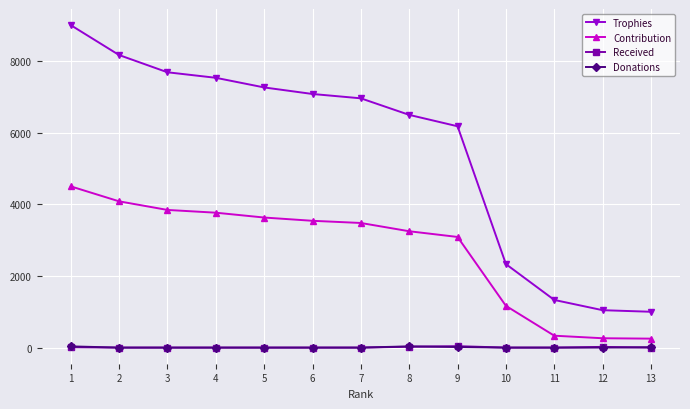

What is the maximum value shown in the chart?

9000